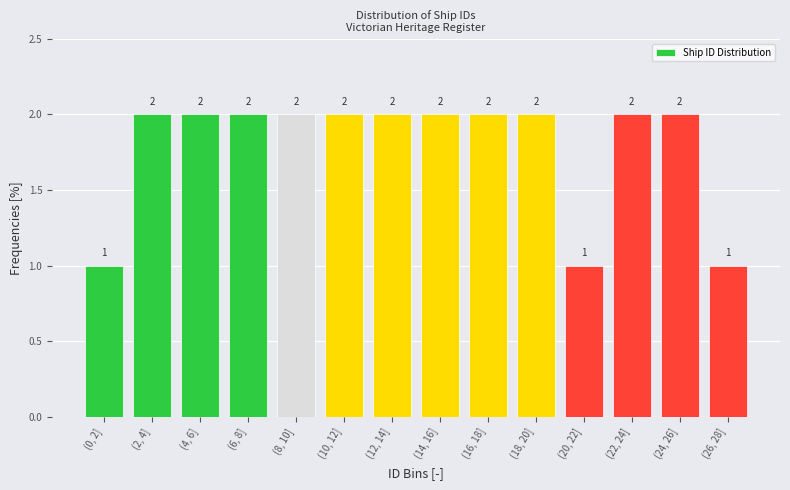

Reading left to right, what are all the values shown in this chart?

(0, 2]=1	(2, 4]=2	(4, 6]=2	(6, 8]=2	(8, 10]=2	(10, 12]=2	(12, 14]=2	(14, 16]=2	(16, 18]=2	(18, 20]=2	(20, 22]=1	(22, 24]=2	(24, 26]=2	(26, 28]=1